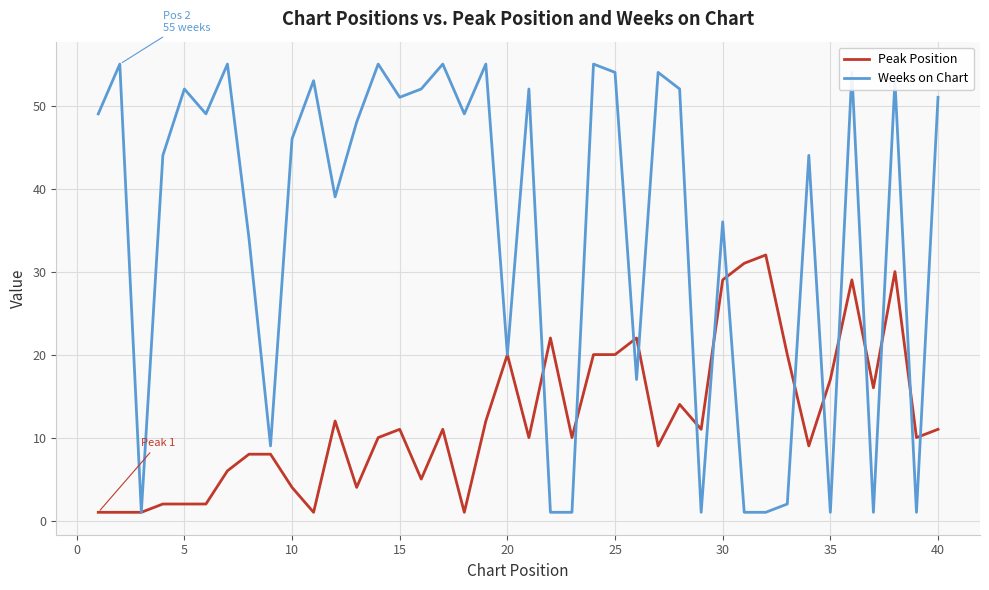

Which series has the largest range (max minus min)?

Weeks on Chart